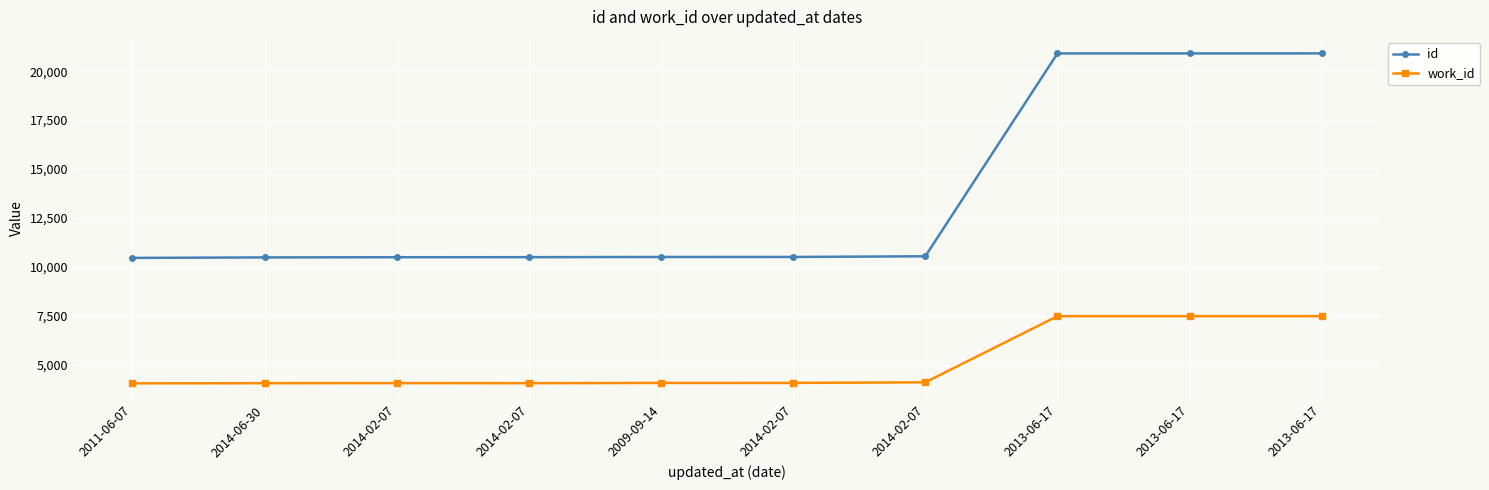

Count the number of data series in this chart.

2